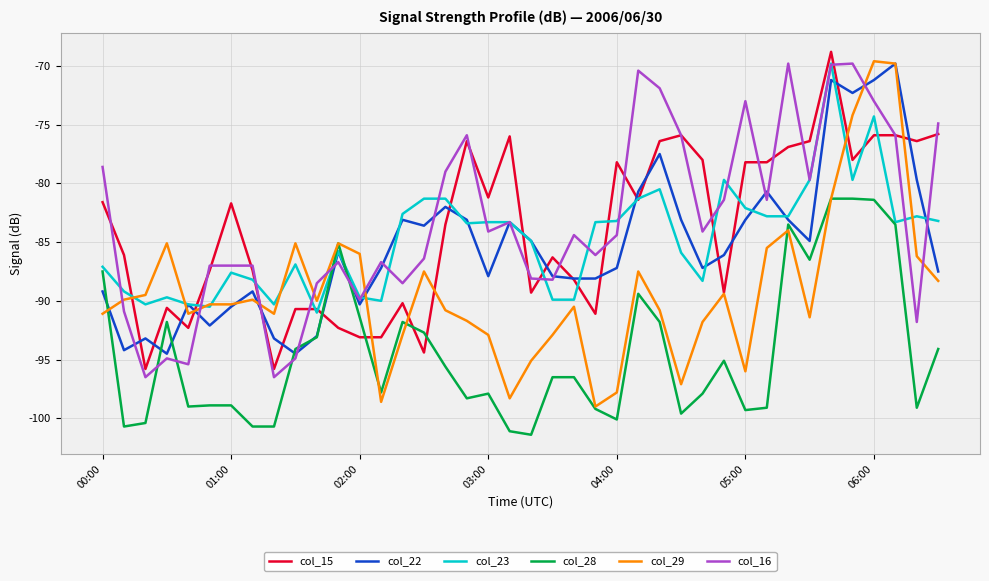

Which series has the largest range (max minus min)?

col_29